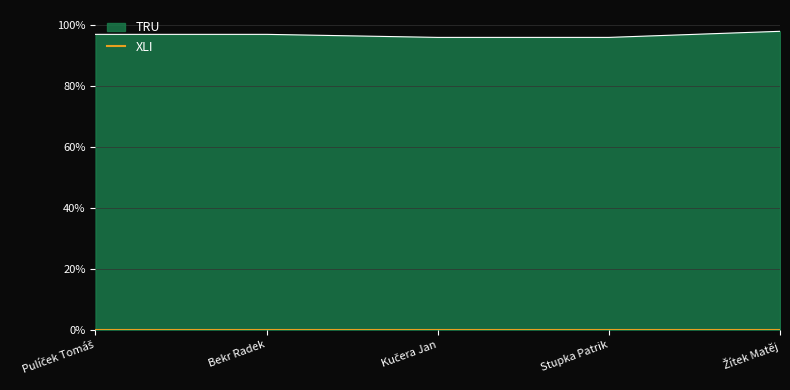

Reading left to right, list all the values displayed in this chart.

Pulíček Tomáš=97	Bekr Radek=97	Kučera Jan=96	Stupka Patrik=96	Žítek Matěj=98